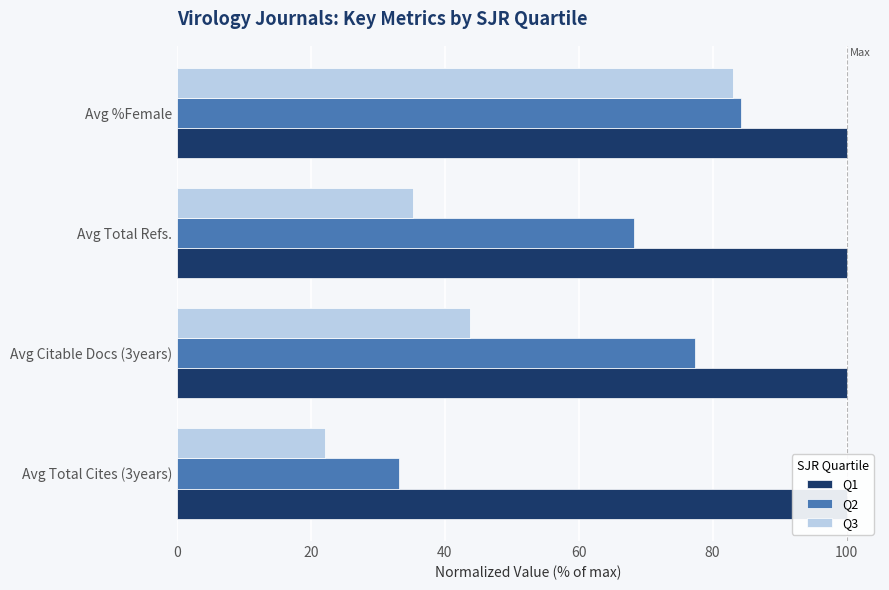

What is the difference between the maximum and minimum values in the Q2 series?

51.2